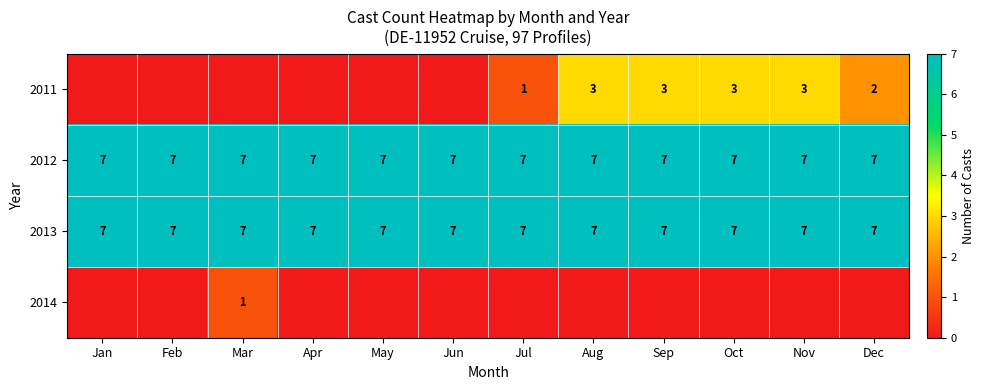

What is the sum of the 2012 values at Jan and Dec?

14